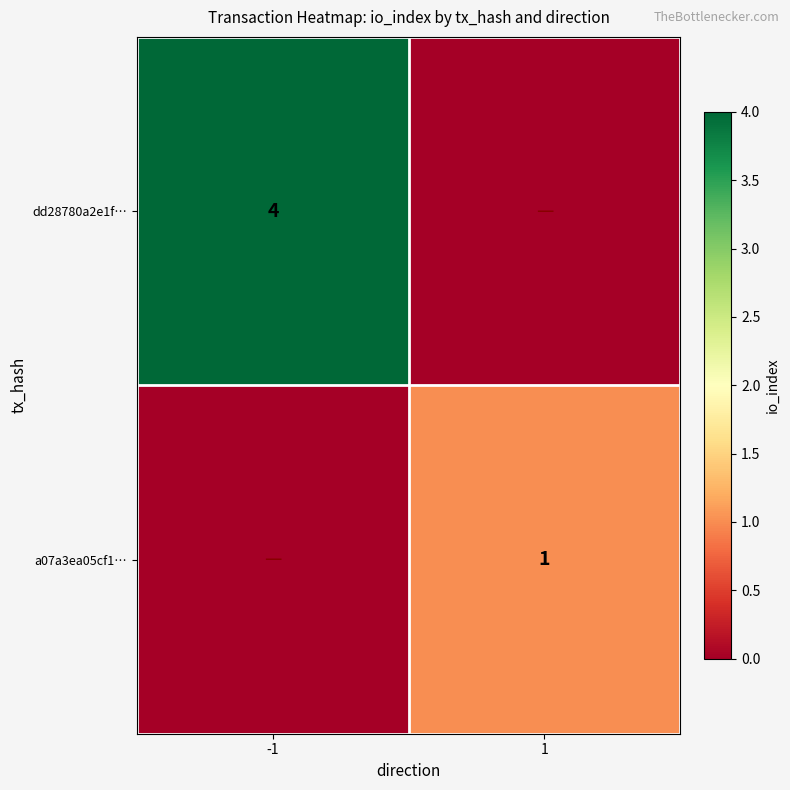

The a07a3ea05cf1… series shows 2 at 1. True or false?

False